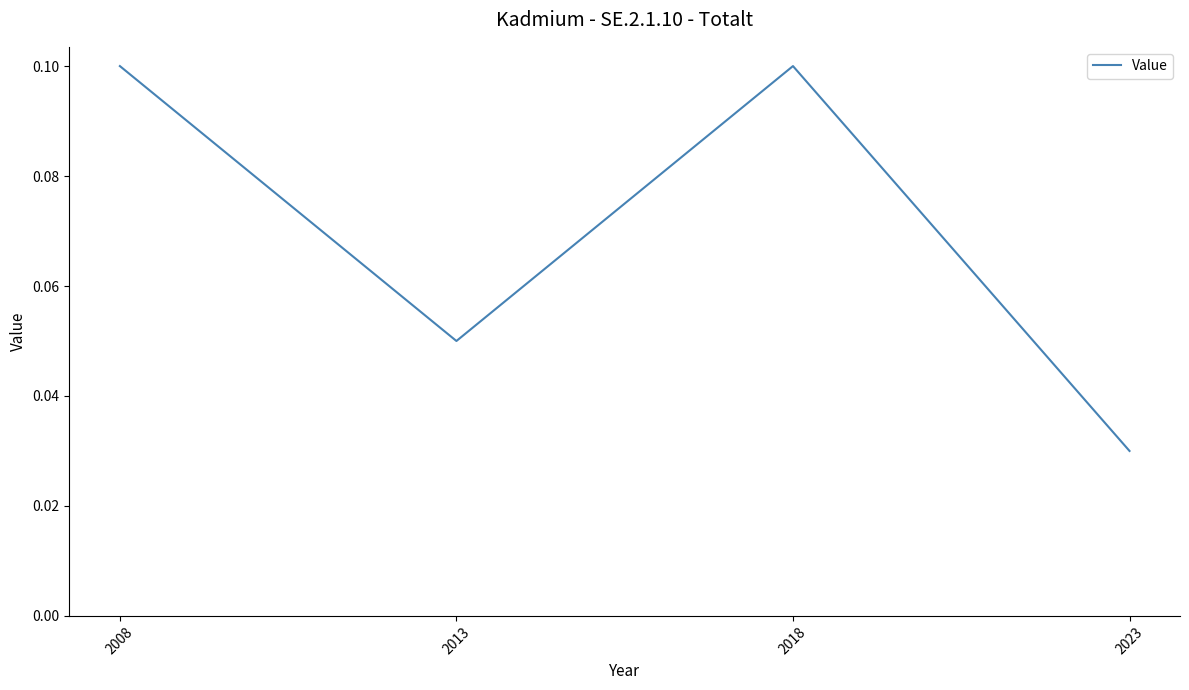

The chart shows a value of 0.1 at 2008. True or false?

True